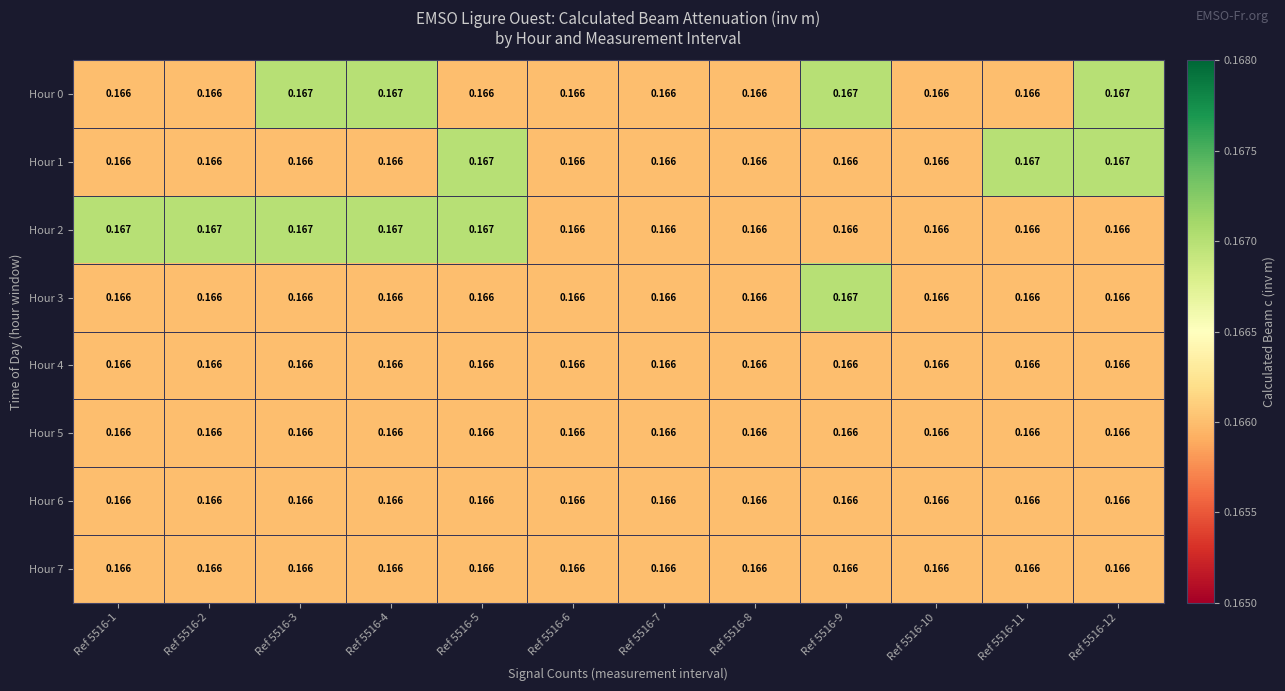

Is the value of Hour 7 at Ref 5516-7 greater than the value of Hour 1 at Ref 5516-5?

No